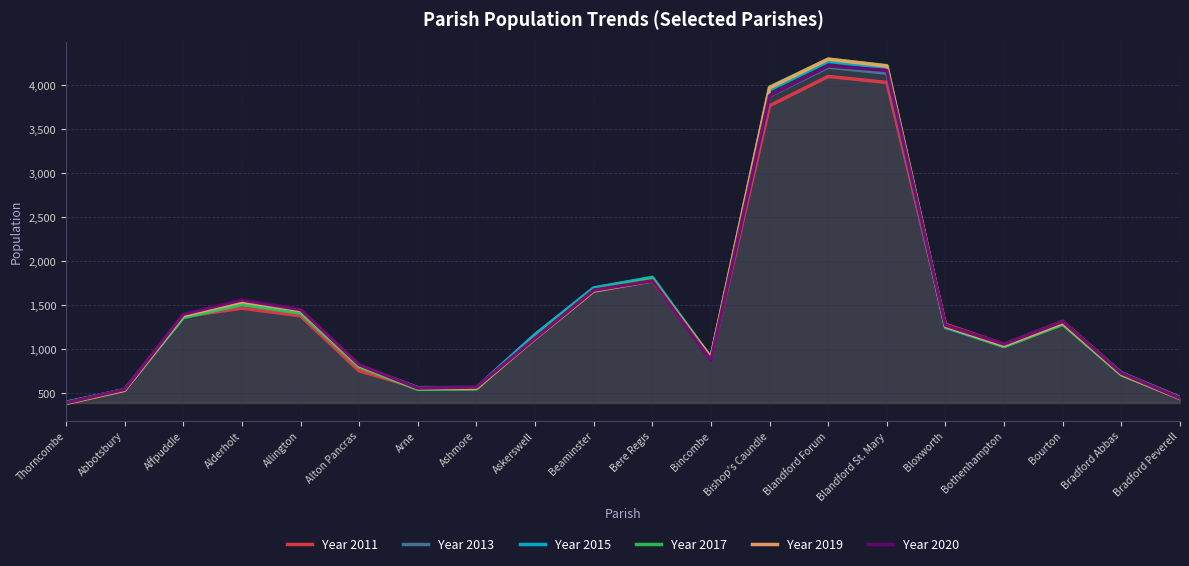

At which category does Year 2019 reach its first local valley?

Arne